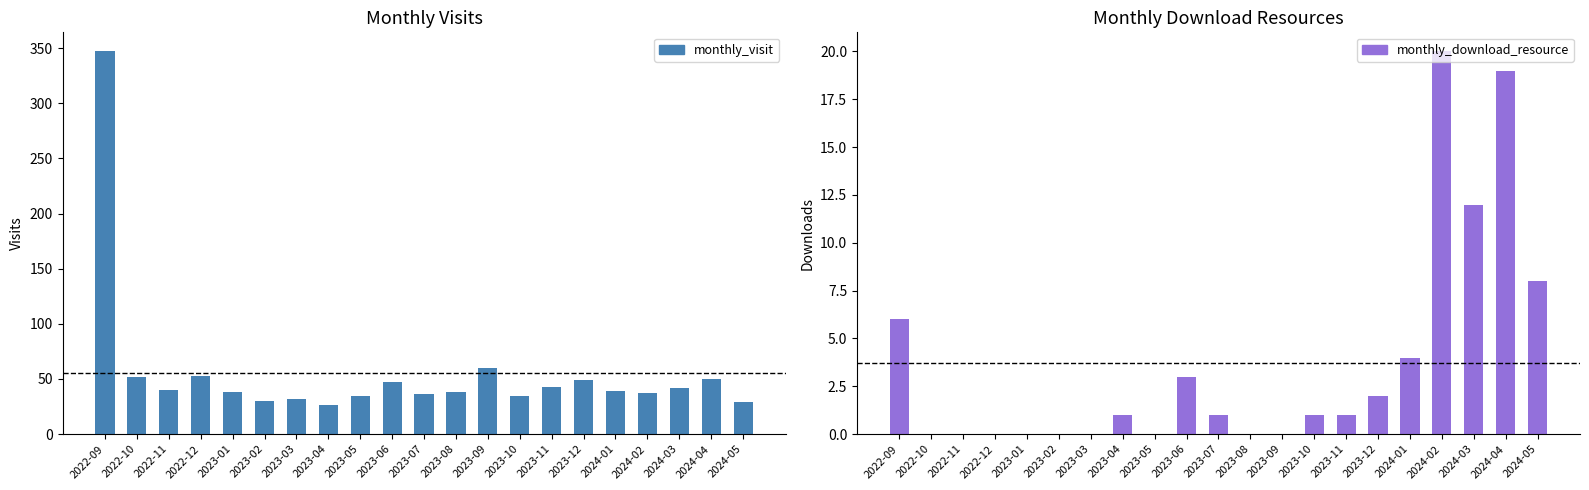

Is the value of monthly_visit at 2024-03 greater than the value of monthly_download_resource at 2022-11?

Yes